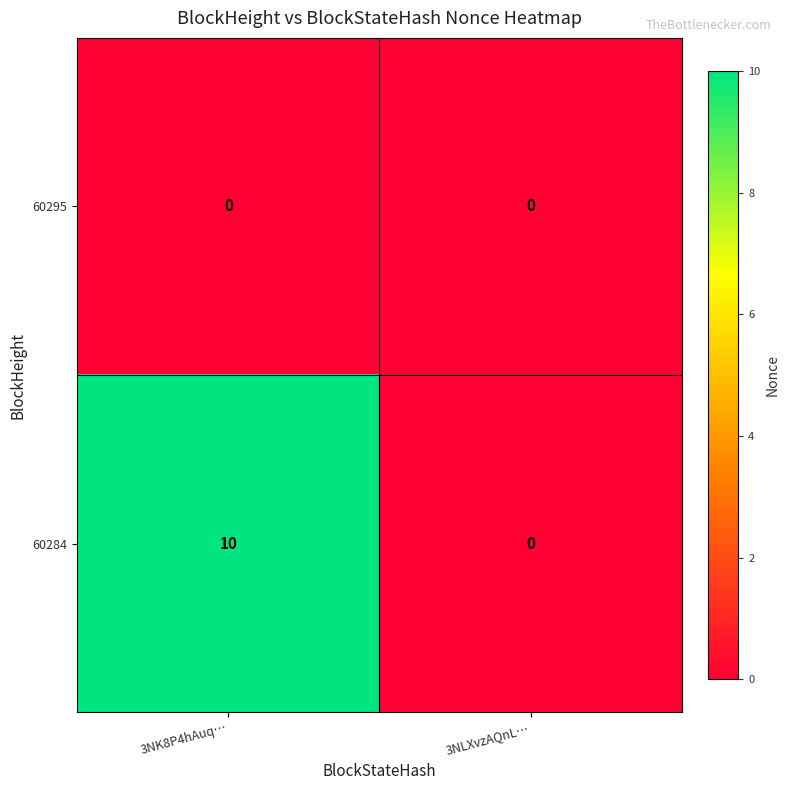

Reading left to right, extract all data points from this chart.

60295: 3NK8P4hAuq…=0	3NLXvzAQnL…=0
60284: 3NK8P4hAuq…=10	3NLXvzAQnL…=0